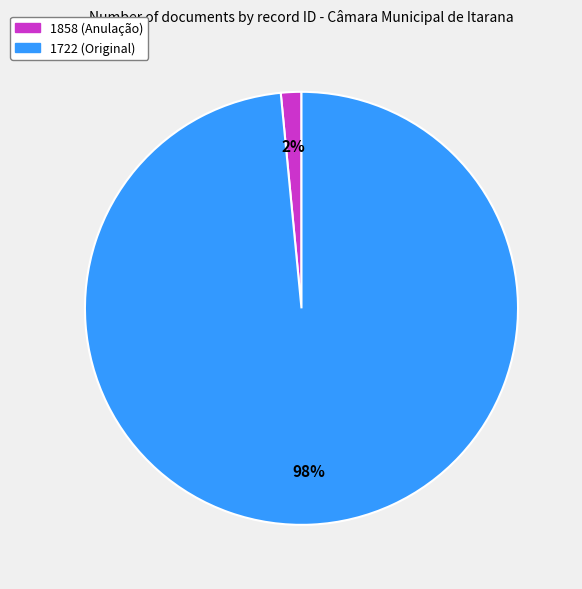

To the nearest percent, what percentage of the pie is 1858 (Anulação)?

2%